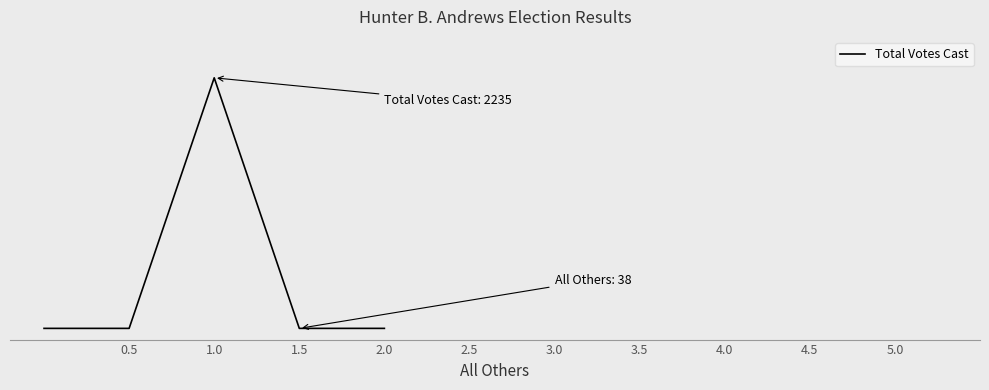

Does the chart have visible grid lines?

No